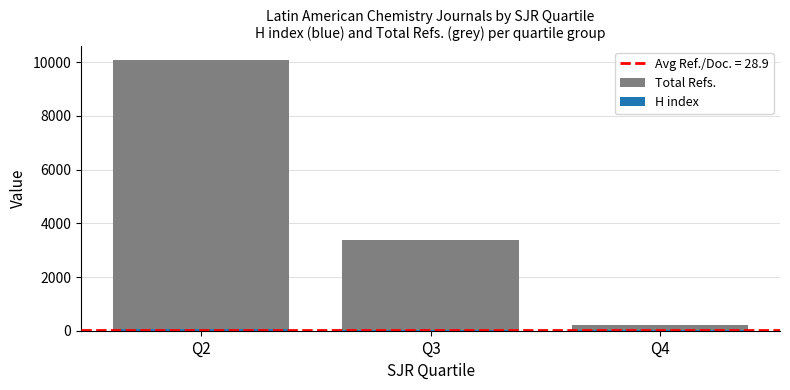

What is the value of the Total Refs. bar at the 3rd from the left?

216